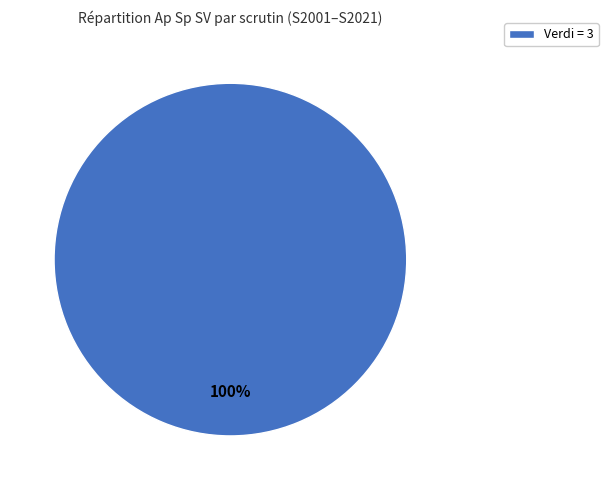

Rank the categories by value from highest to lowest.

Verdi = 3